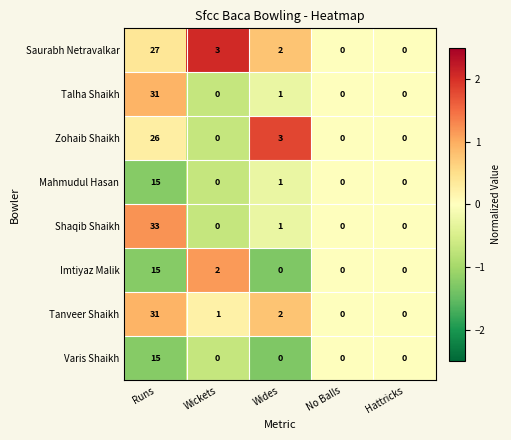

What is the maximum value shown in the chart?

33